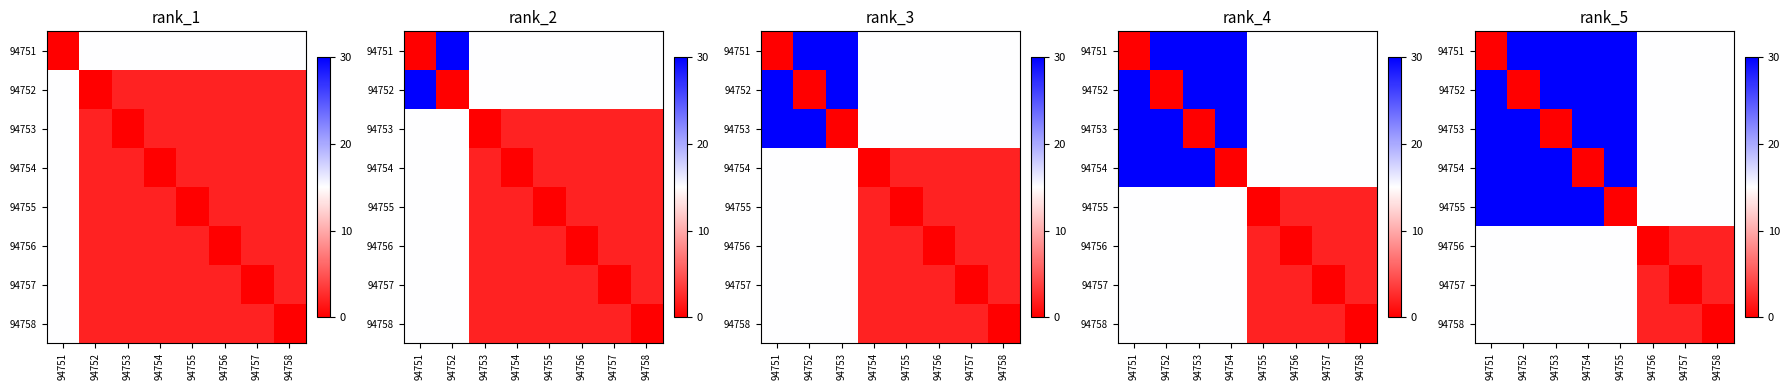

The value of 94753 at 94753 is 11. True or false?

False